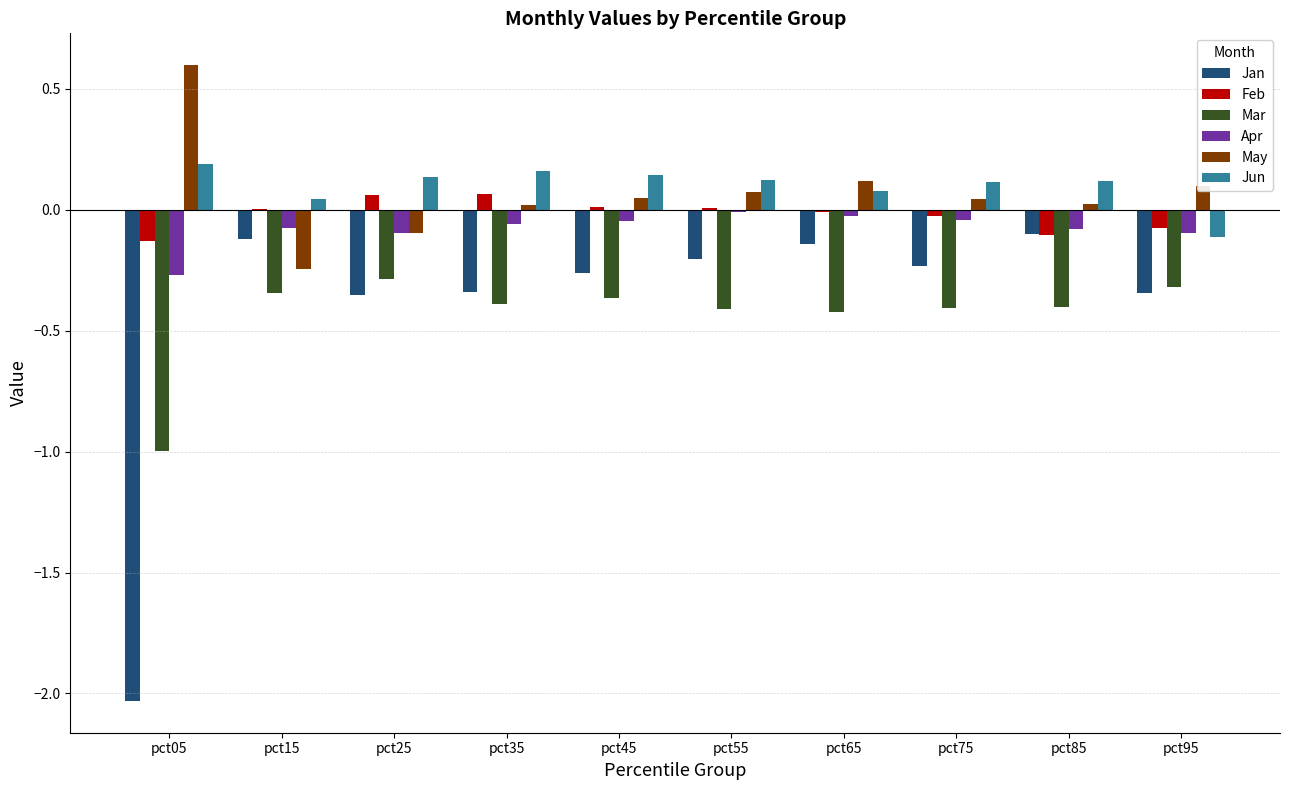

What is the total value across all series at pct95?

-0.9